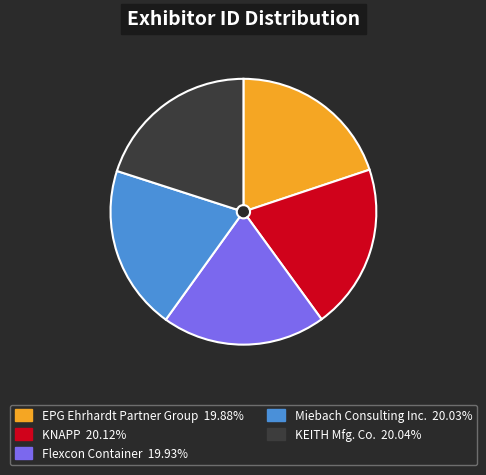

Is the sum of KEITH Mfg. Co. and Miebach Consulting Inc. greater than half?

No